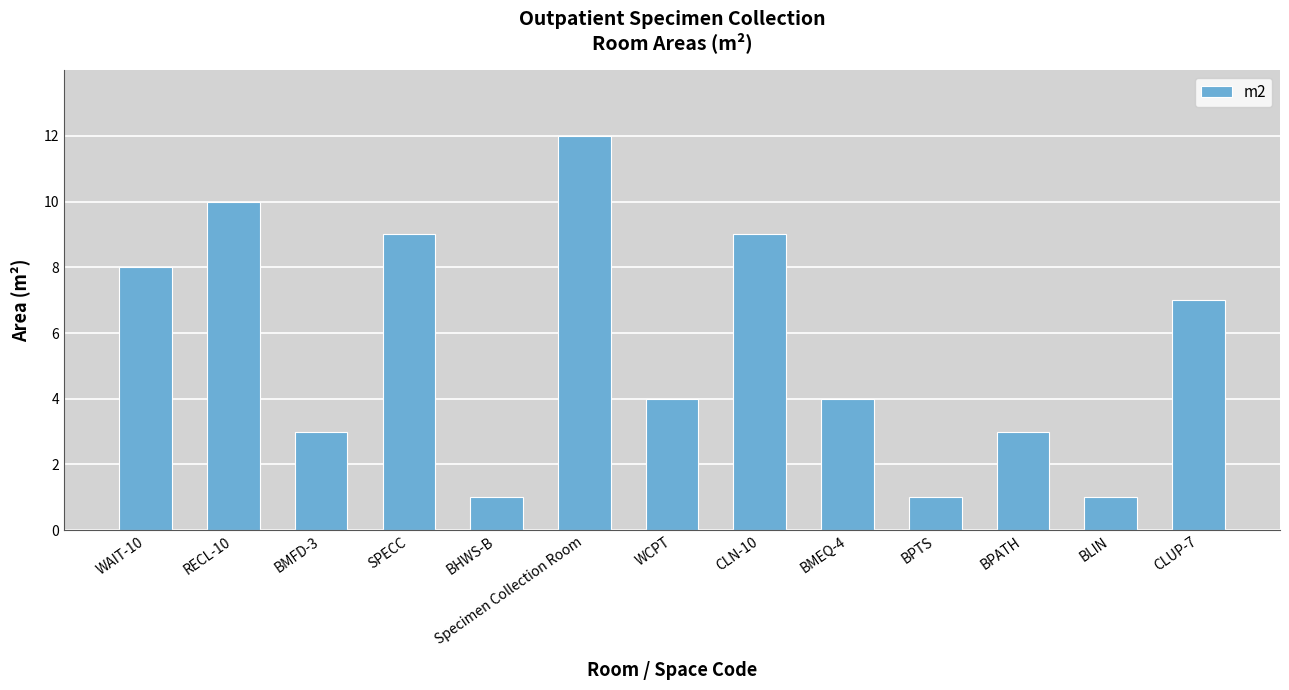

What is the smallest value displayed?

1